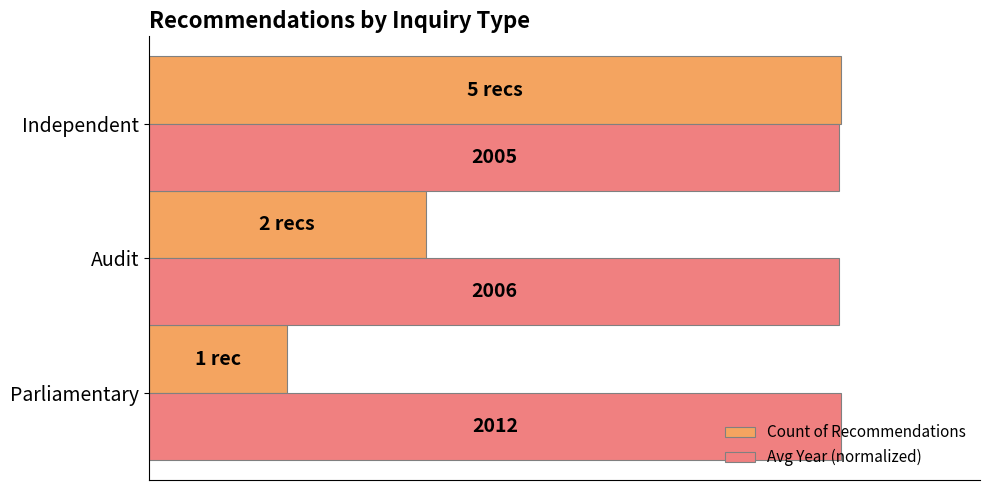

What is the average value of the Avg Year (normalized) series?

99.8